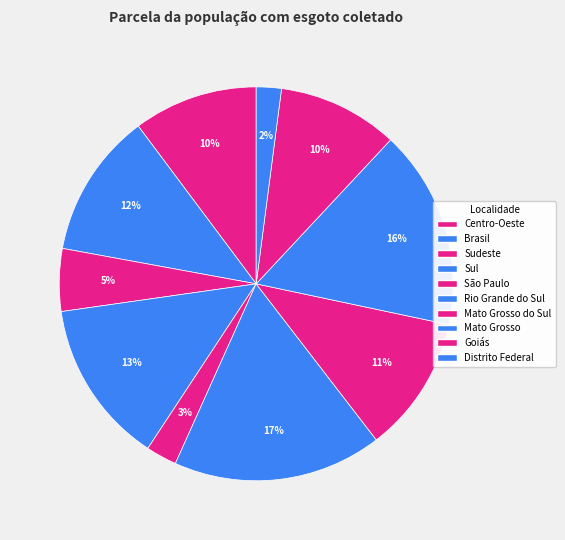

How many segments does this pie chart have?

10